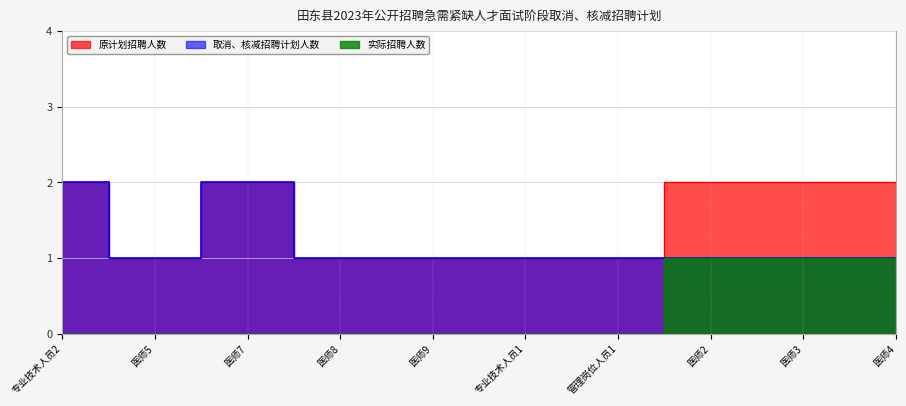

What position from the left is 医师5?

2